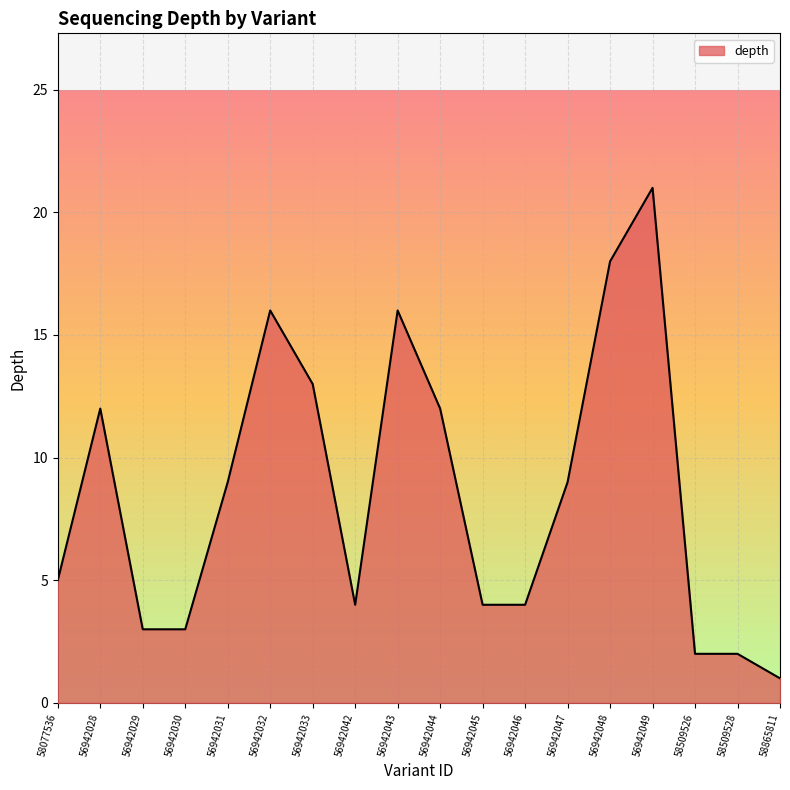

What is the approximate value at 56942045?

4